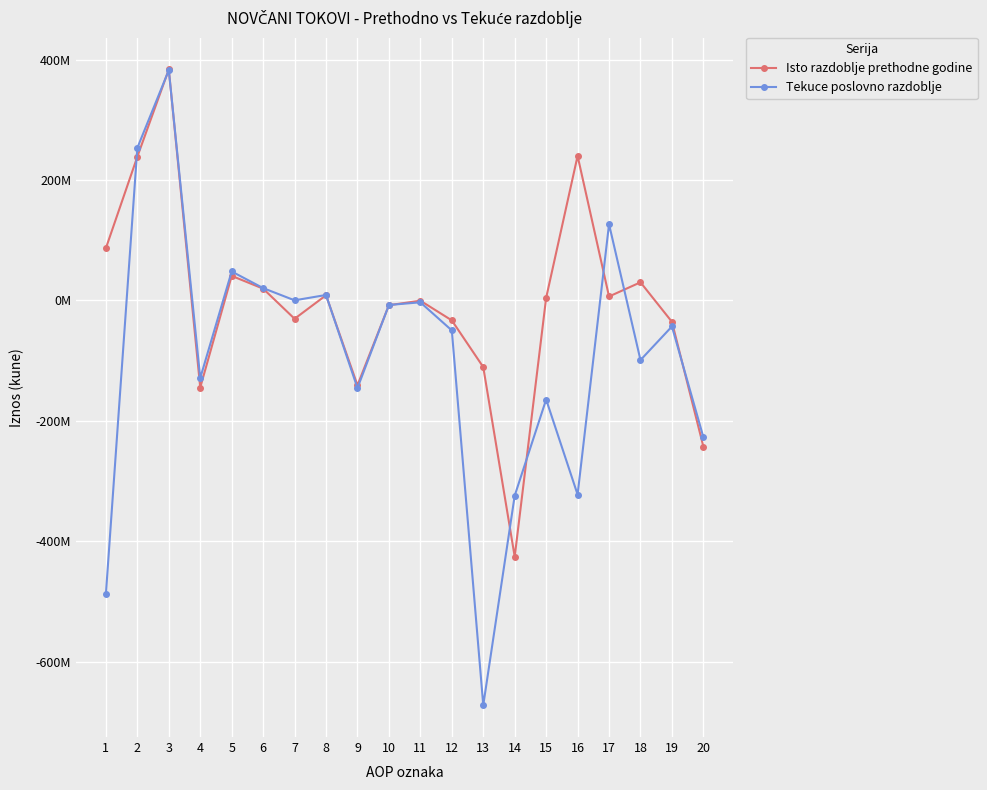

What is the difference between the maximum and second lowest values in the Tekuce poslovno razdoblje series?

869760057